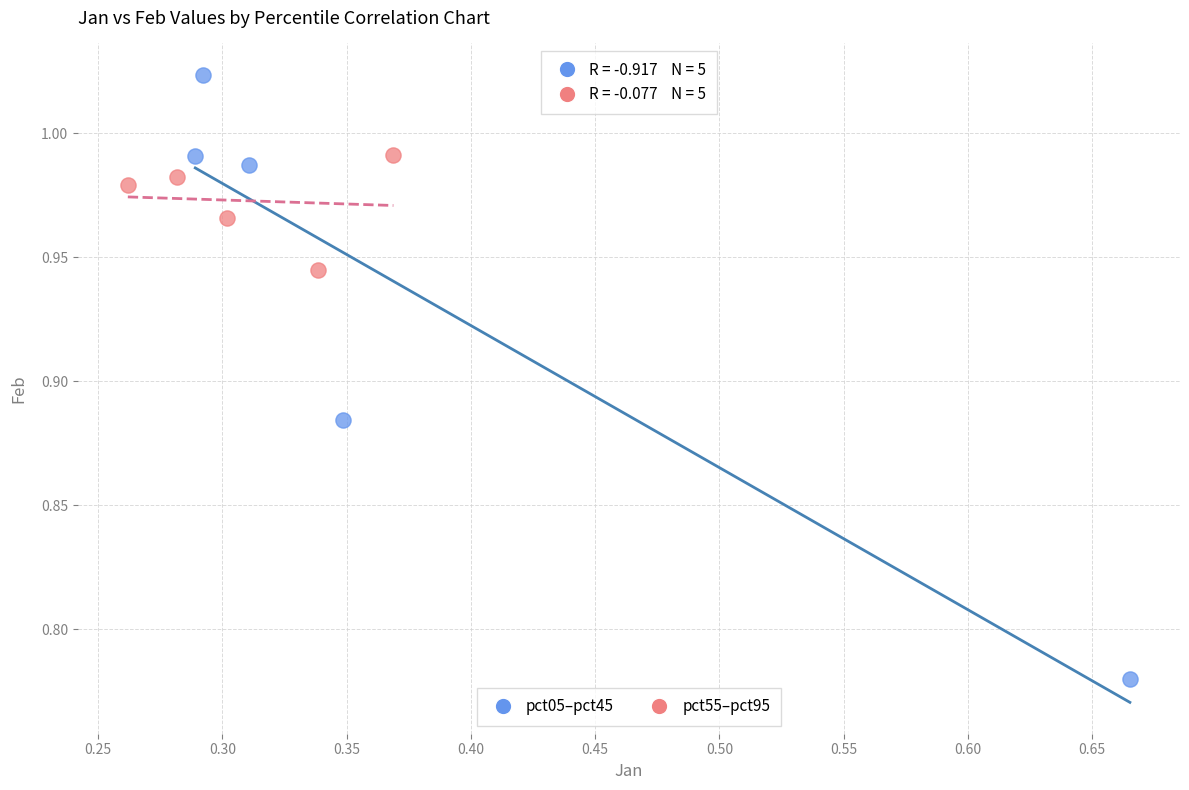

Which series contains the lowest Y value?

pct05–pct45